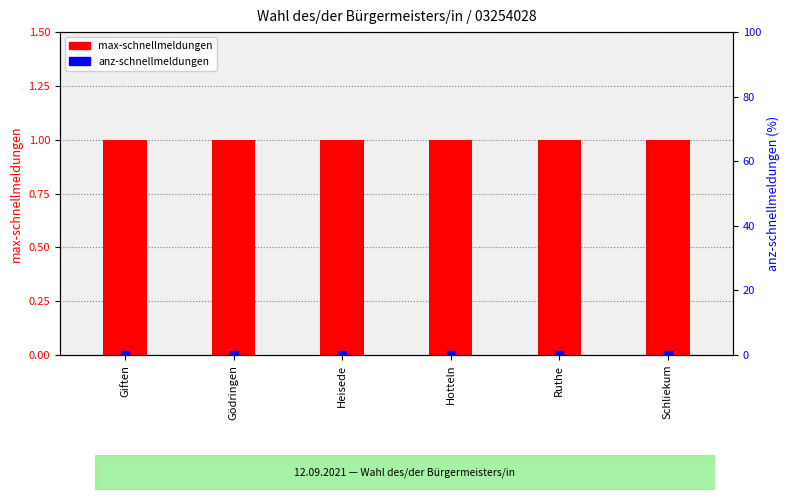

Which series has the largest total across all categories?

max-schnellmeldungen